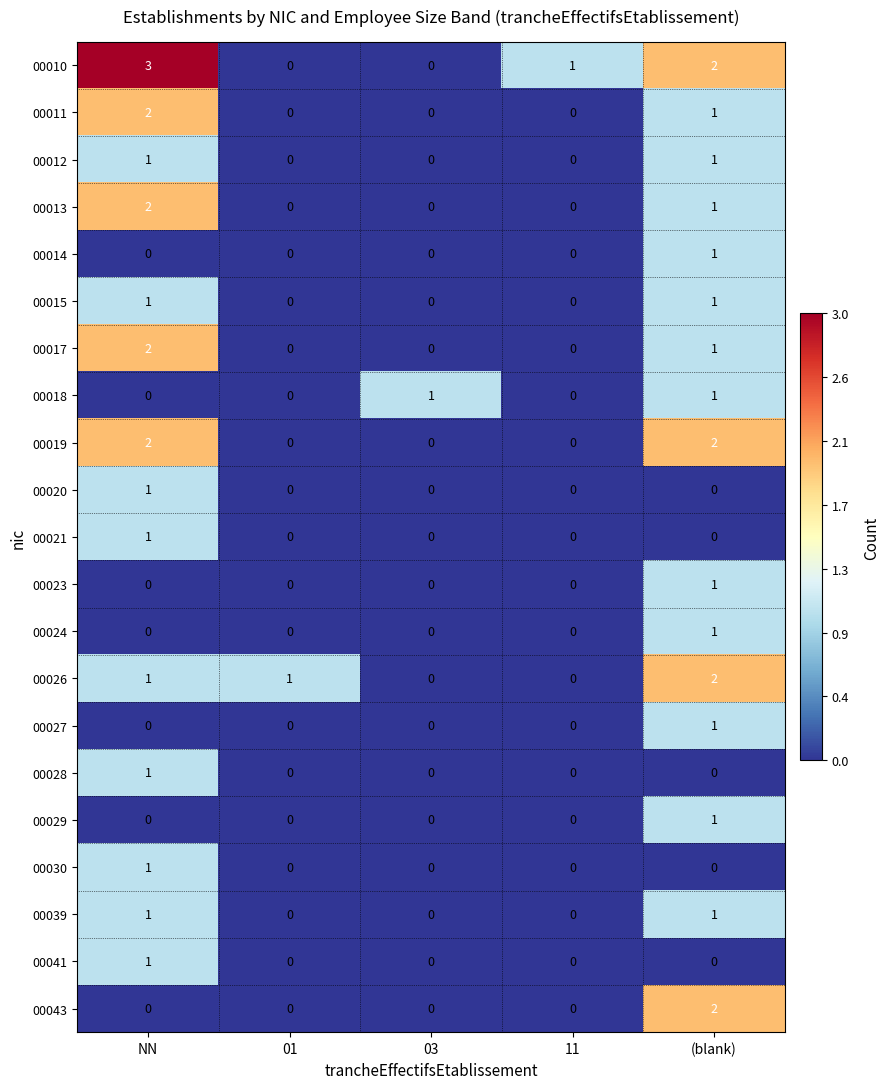

Which label corresponds to the largest value in the chart?

NN